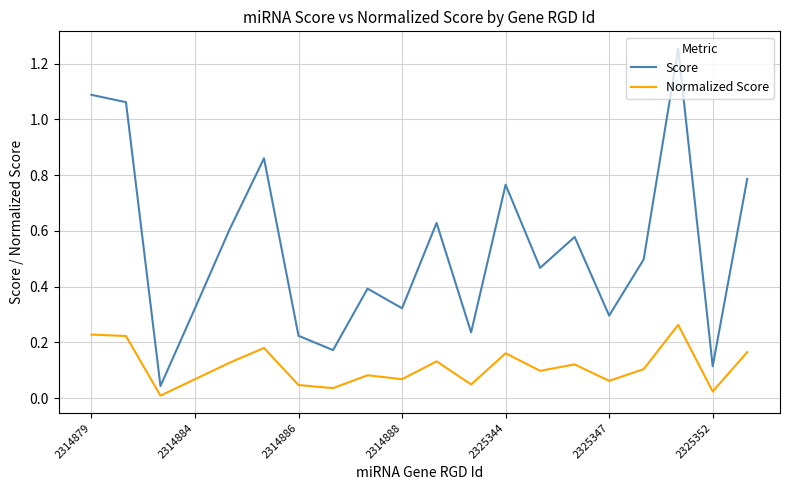

Which series has the largest total across all categories?

Score